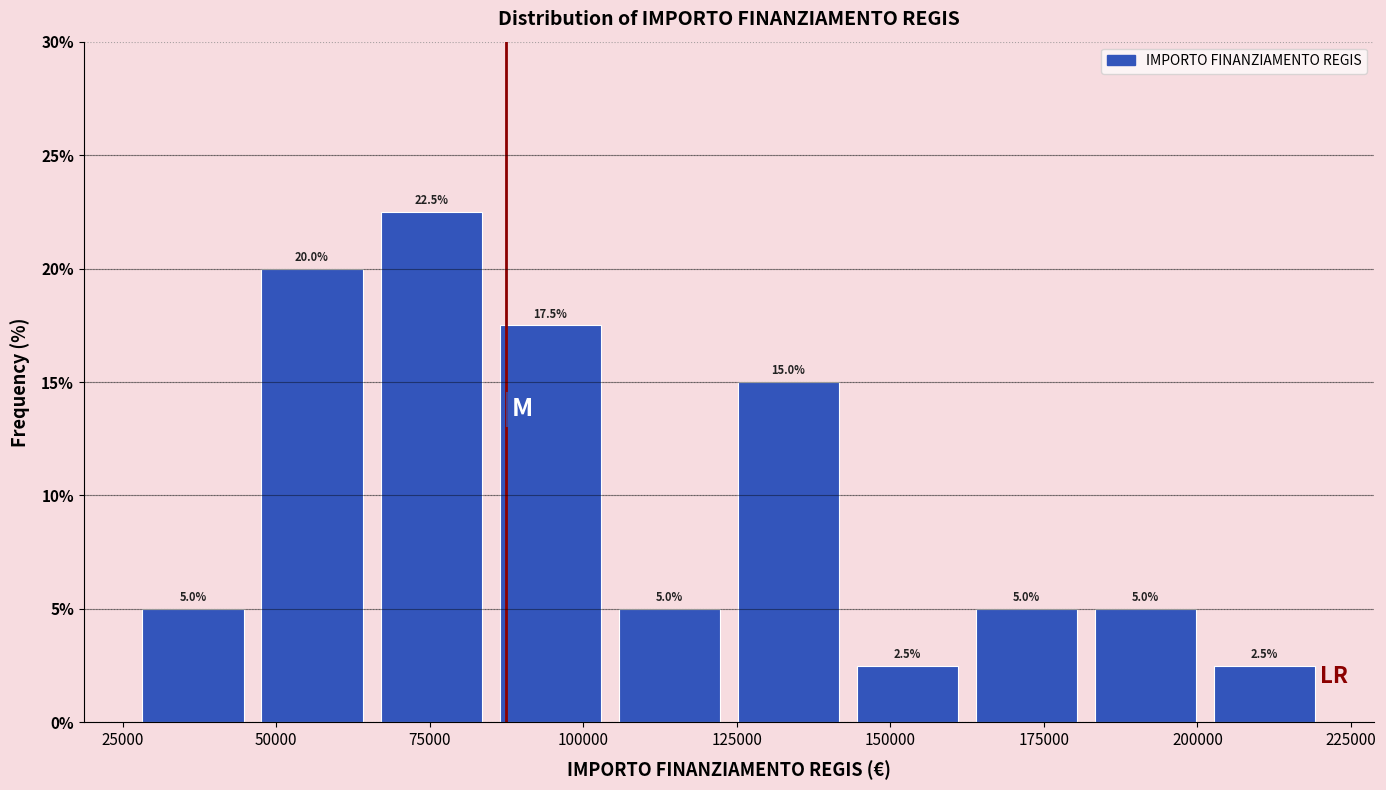

Read against the x-axis, roughly where is the centre of the tallest bar?

75000